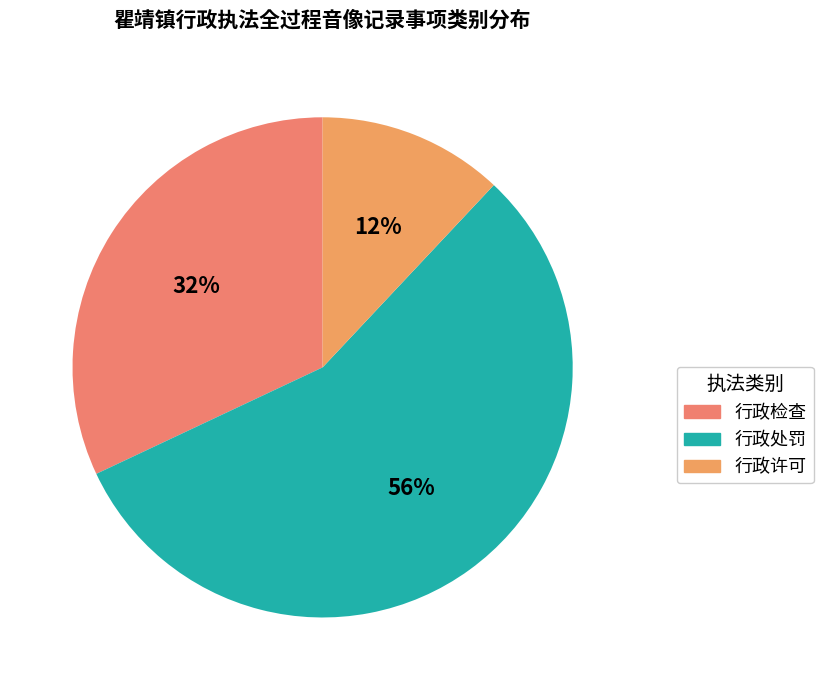

Does 行政检查 account for over 50% of the chart?

No